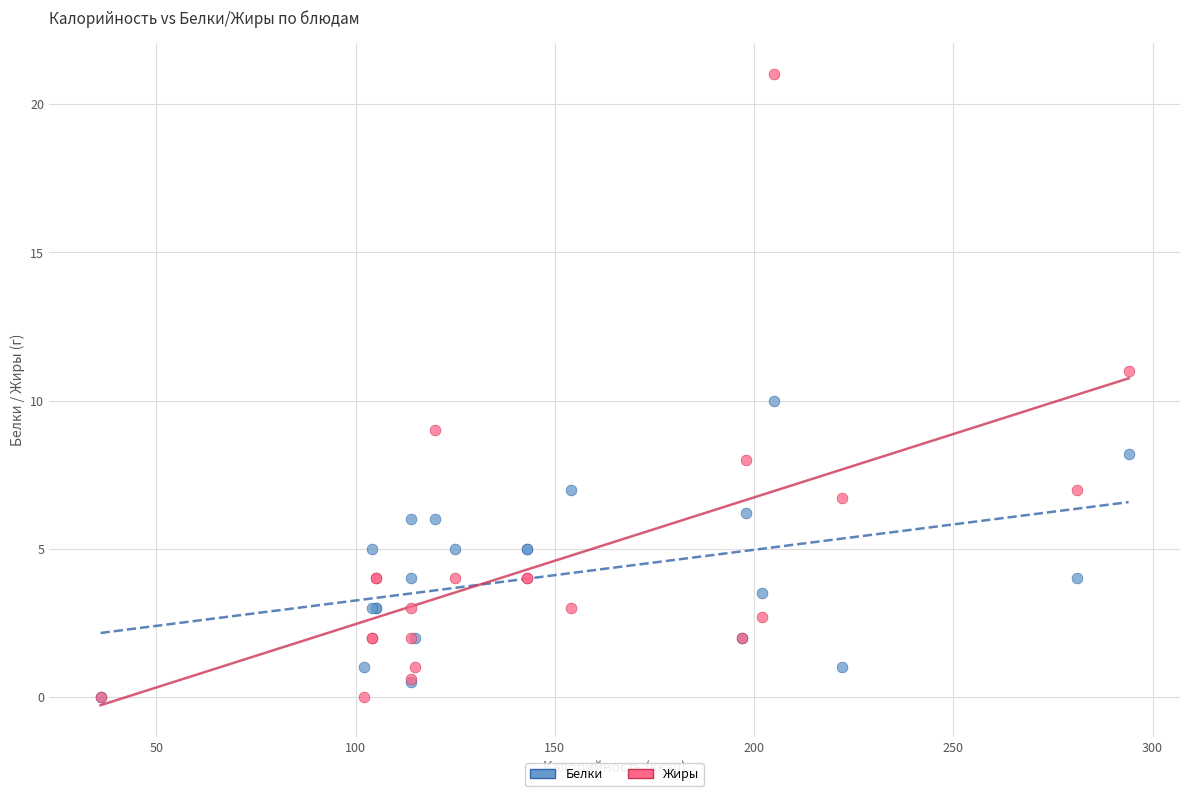

Which series has the largest Y range (max minus min)?

Жиры